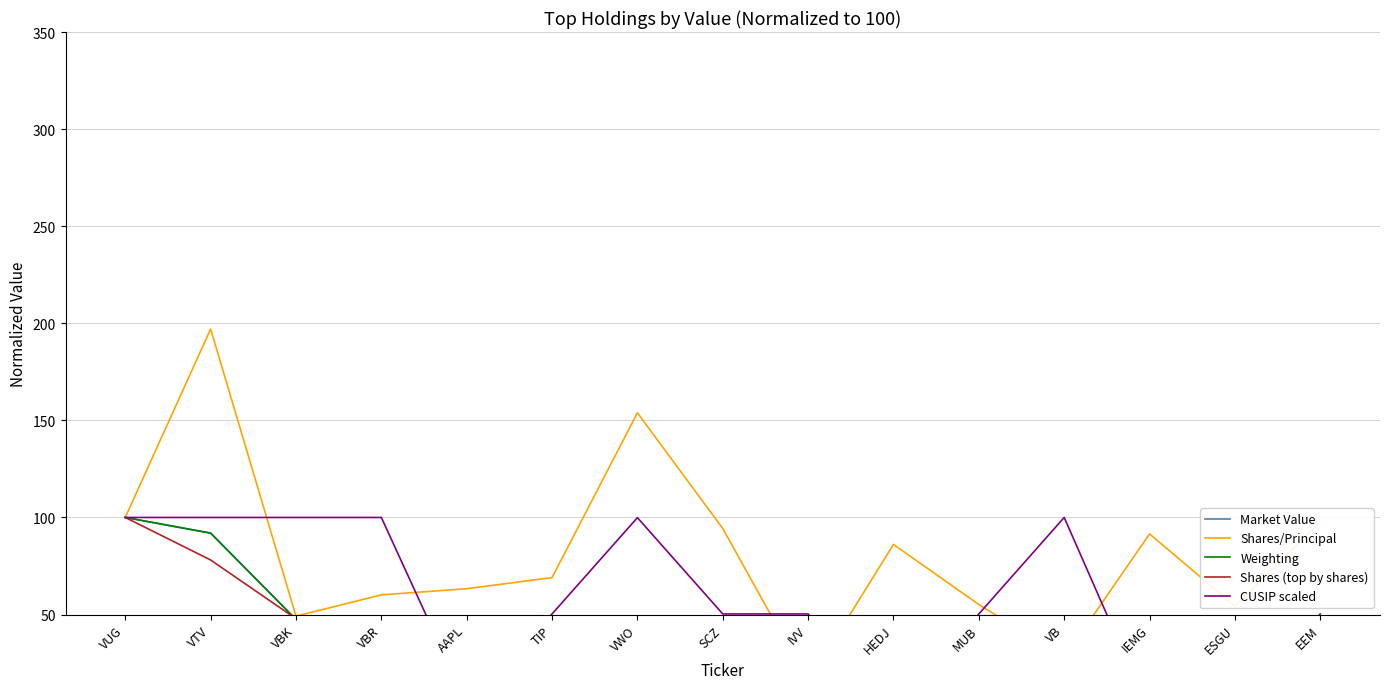

What is the label of the 8th point from the right?

SCZ